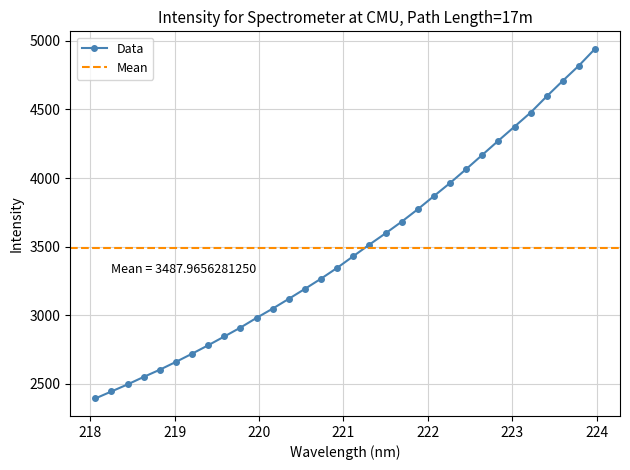

What is the label of the 11th point from the right?

222.0721